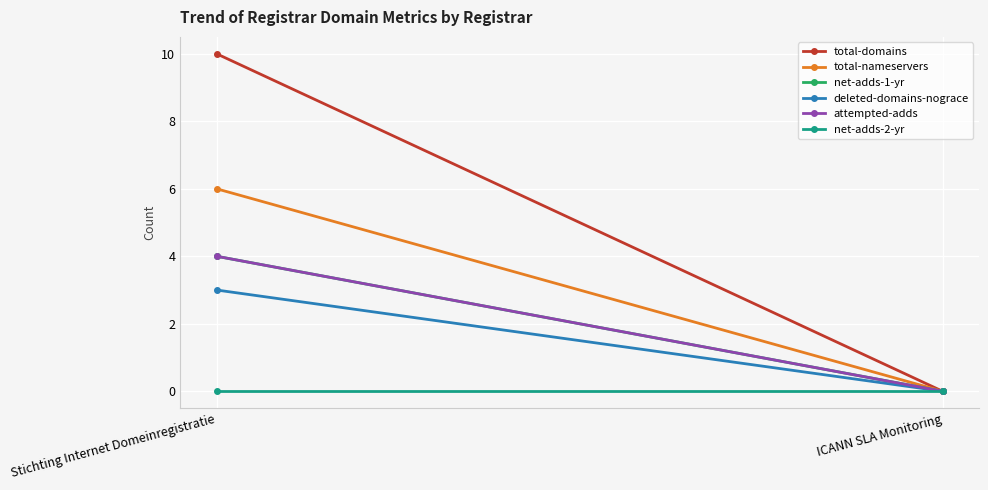

Between ICANN SLA Monitoring and Stichting Internet Domeinregistratie, which is larger?

Stichting Internet Domeinregistratie